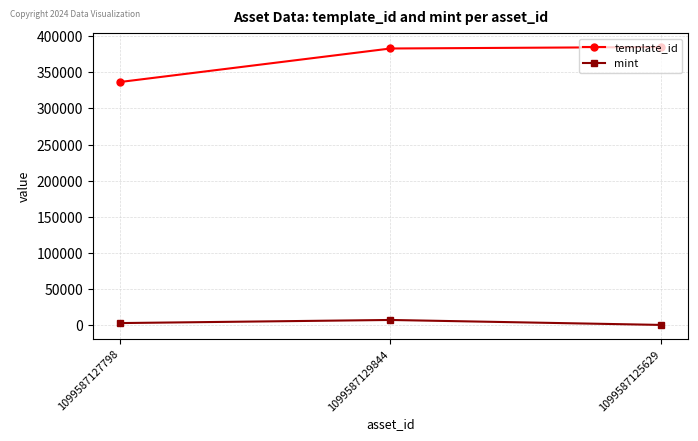

At 1099587129844, list the series in order from smallest to largest.

mint, template_id